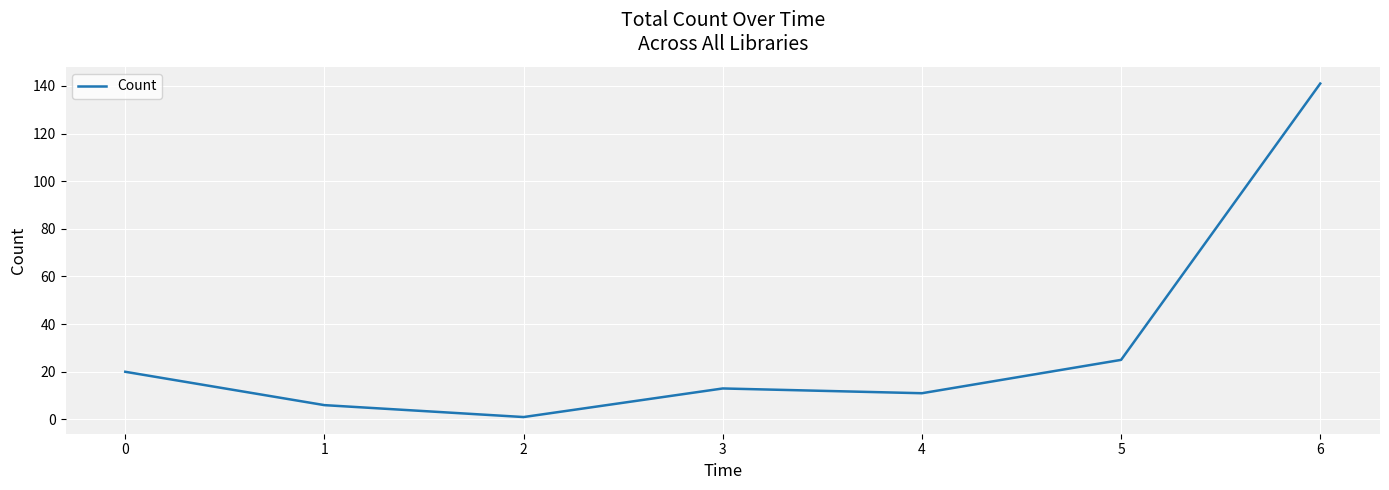

How many lines are shown in the chart?

1